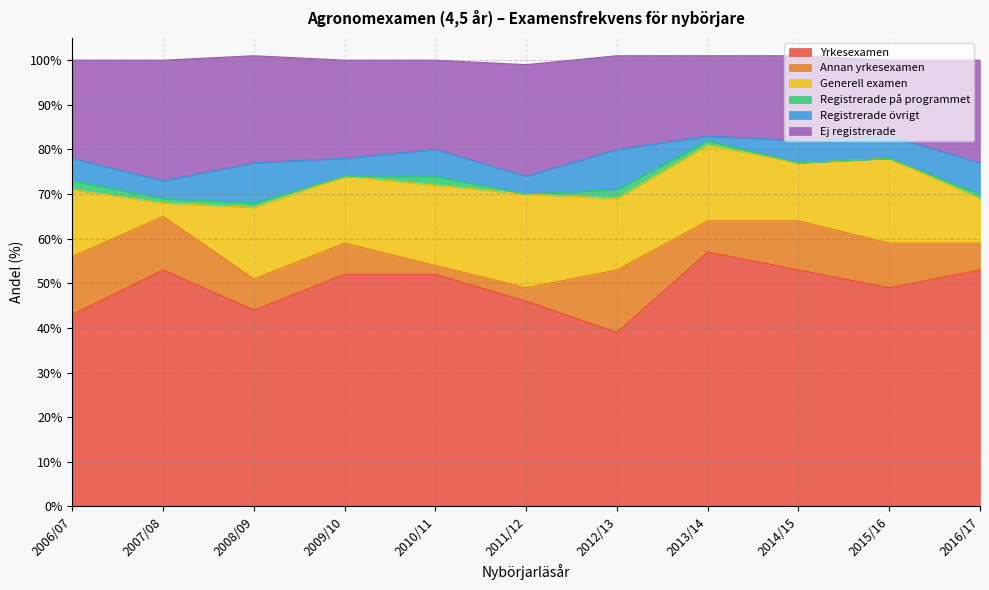

At how many categories does at least one series exceed 4?

11